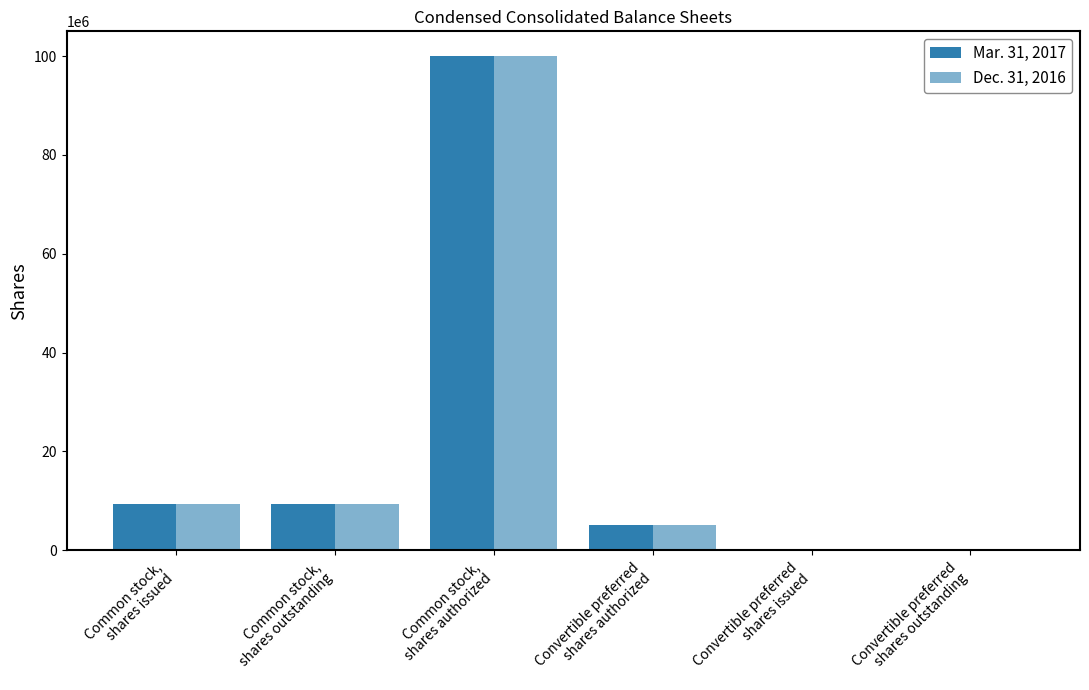

How many groups of bars are there?

6